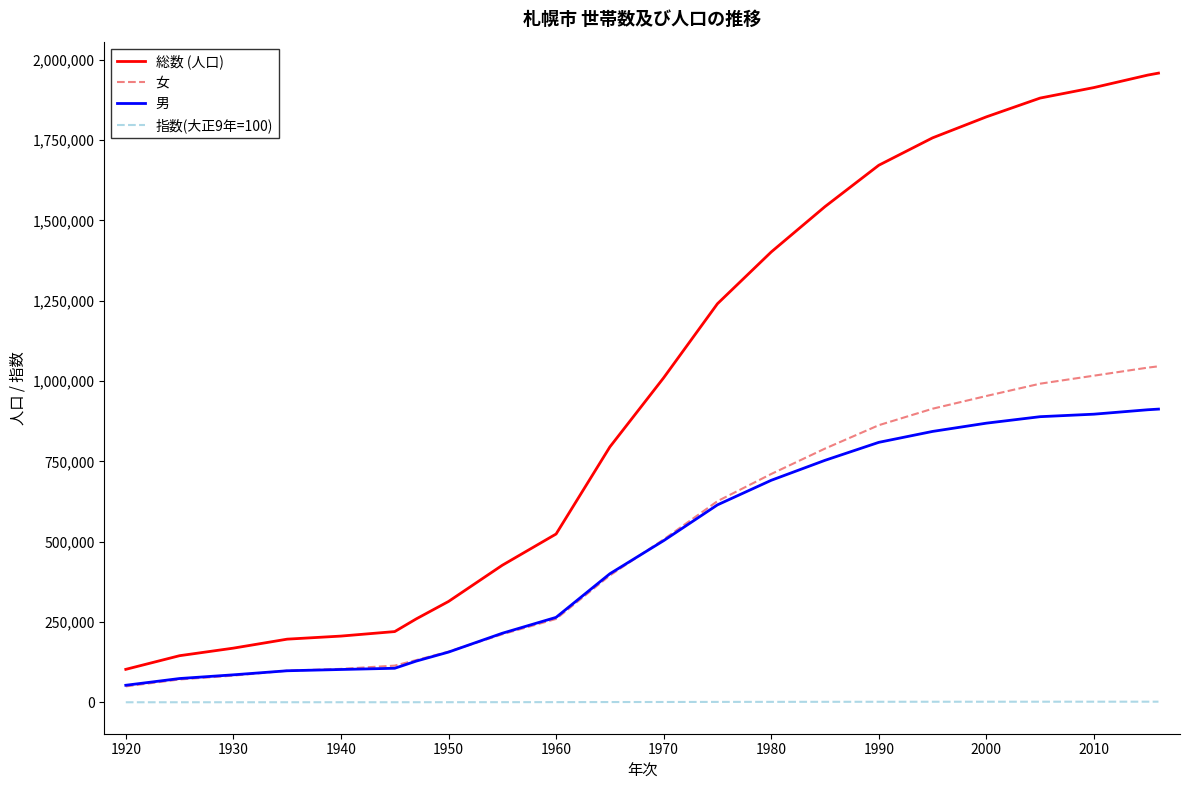

Which series has the largest total across all categories?

総数 (人口)